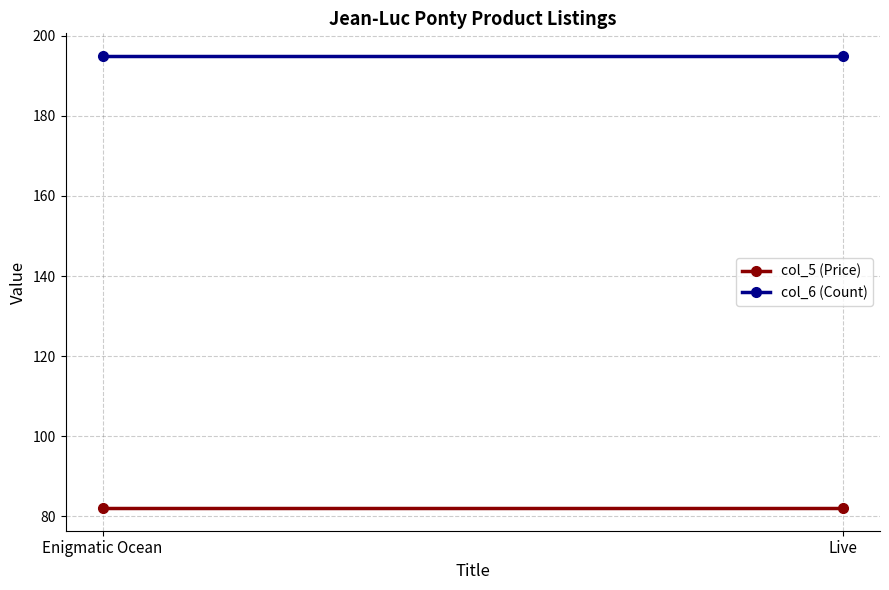

What is the sum of the col_6 (Count) values at Live and Enigmatic Ocean?

390